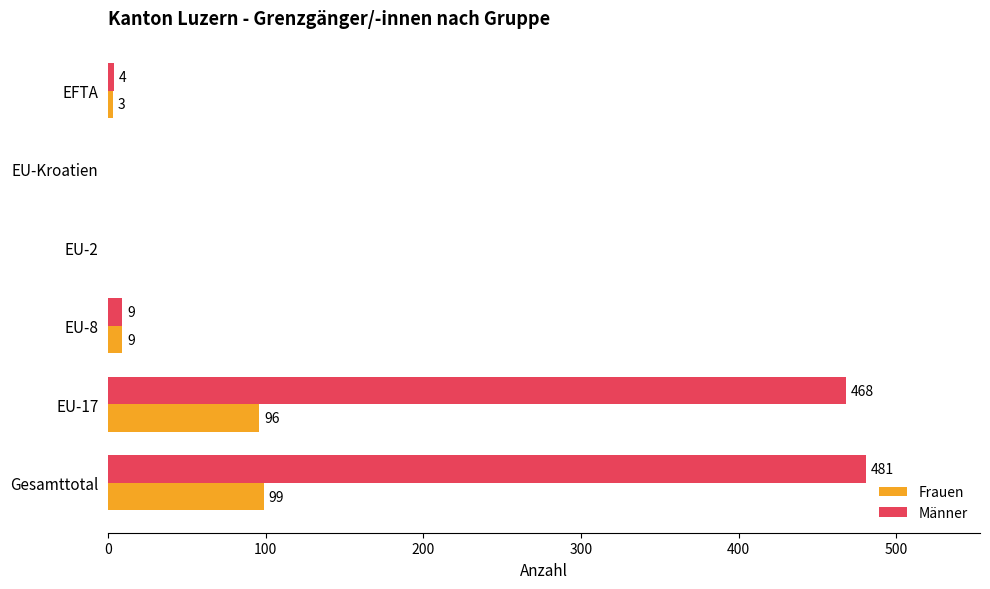

Is it true that Männer equals 4 at EFTA?

True